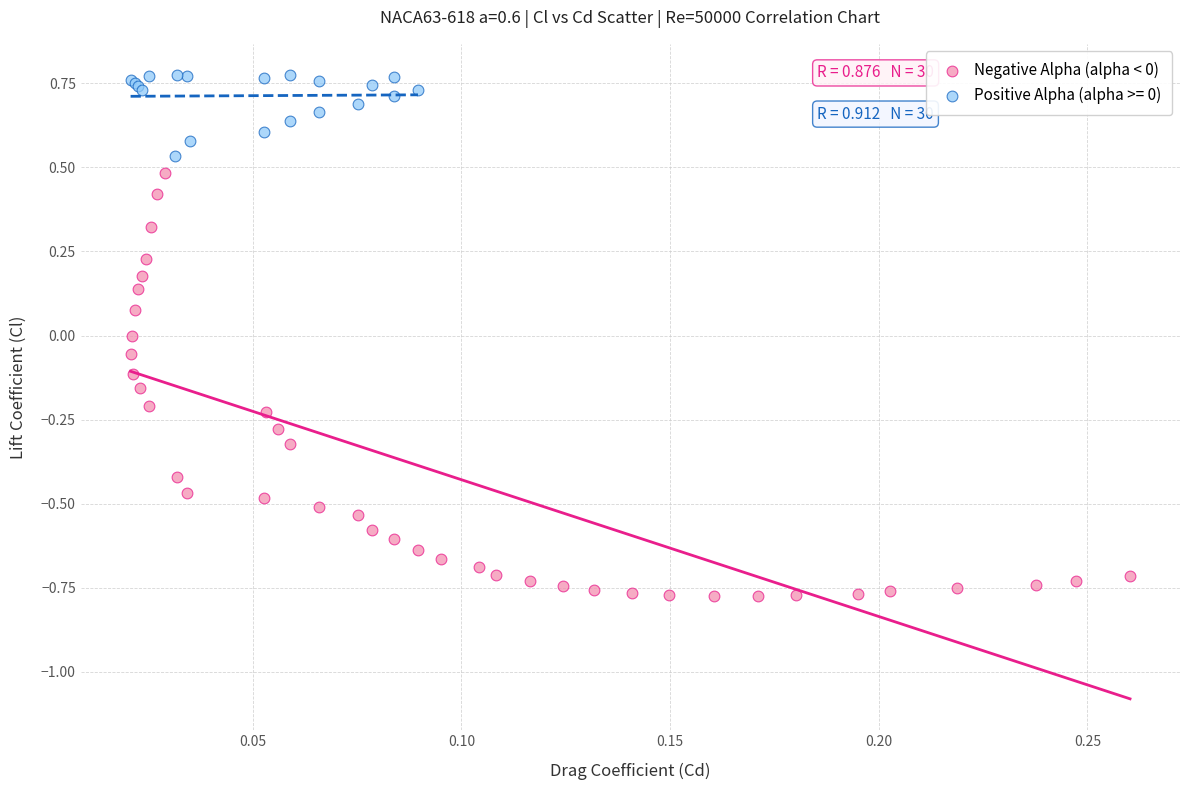

Which series has the widest spread of Y values?

Negative Alpha (alpha < 0)